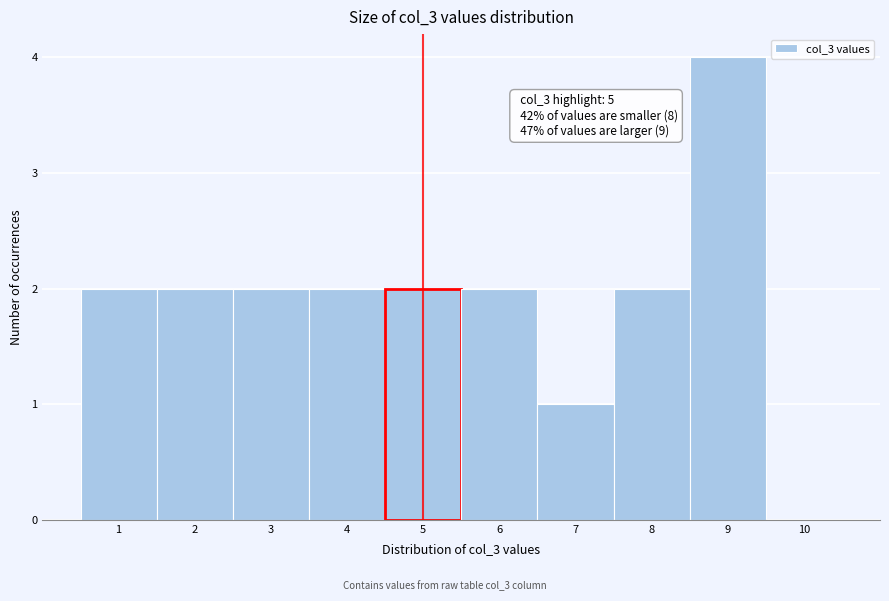

Which range on the x-axis has the tallest bar?

8.5 to 9.5